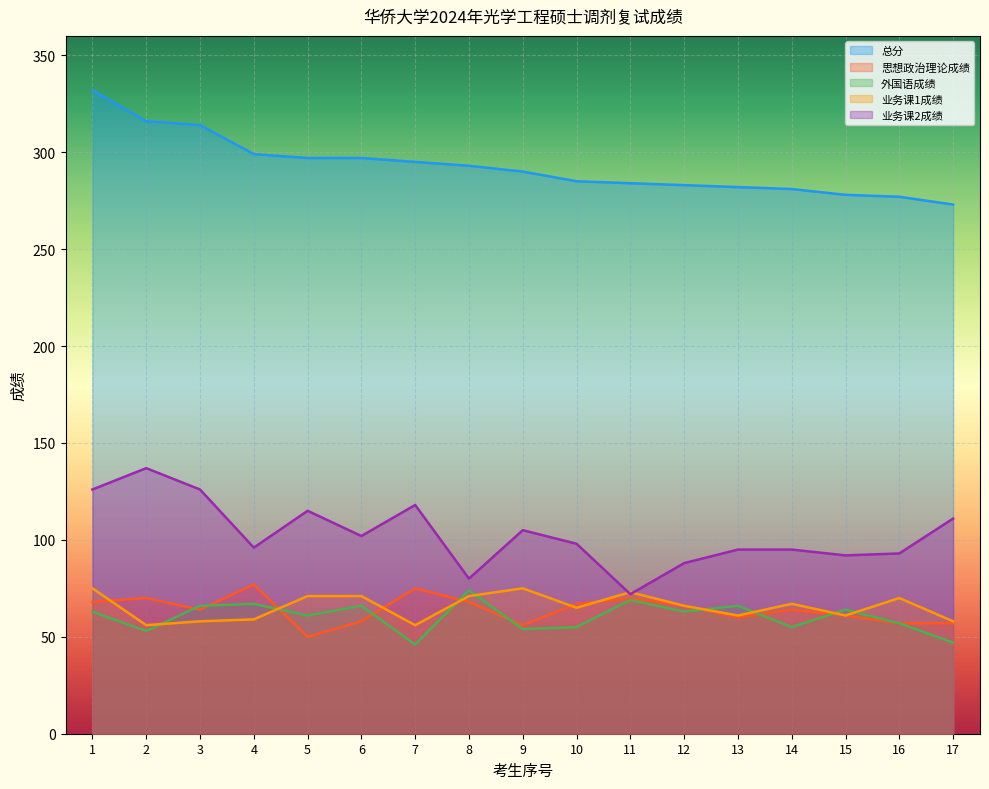

At how many categories does at least one series exceed 284?

10